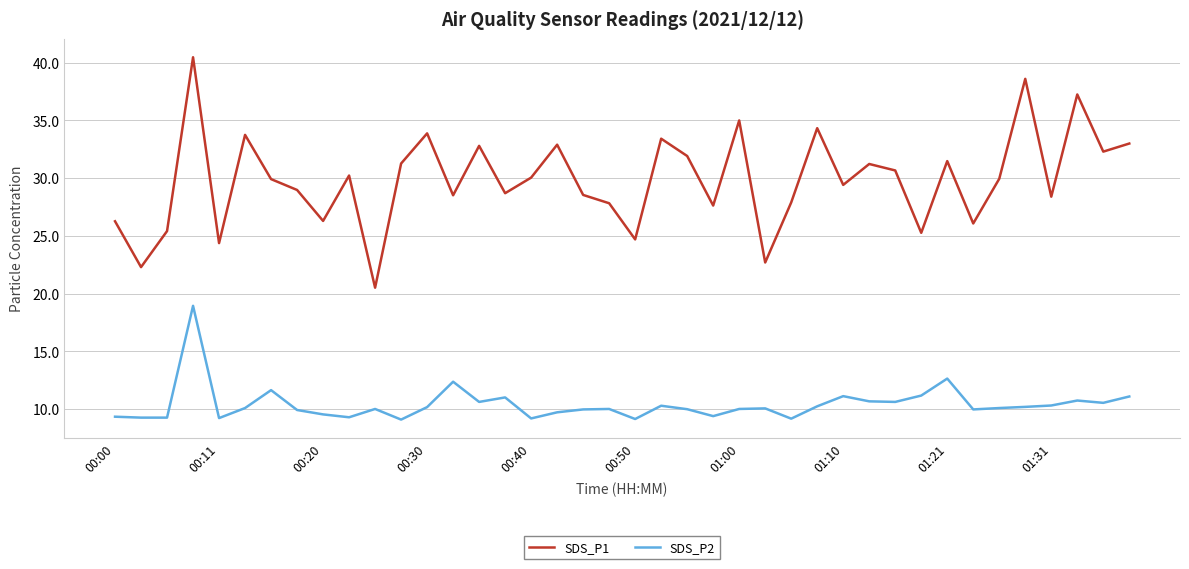

Which series has the largest range (max minus min)?

SDS_P1